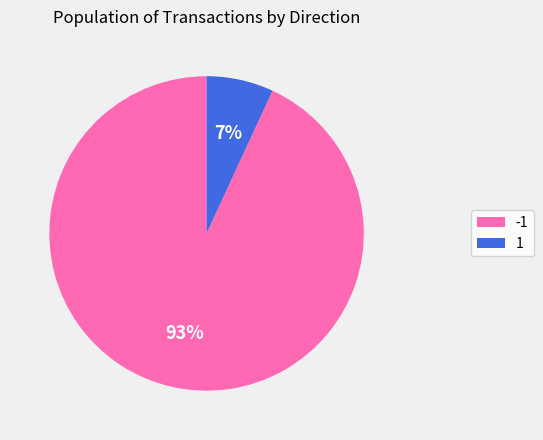

How many segments does this pie chart have?

2